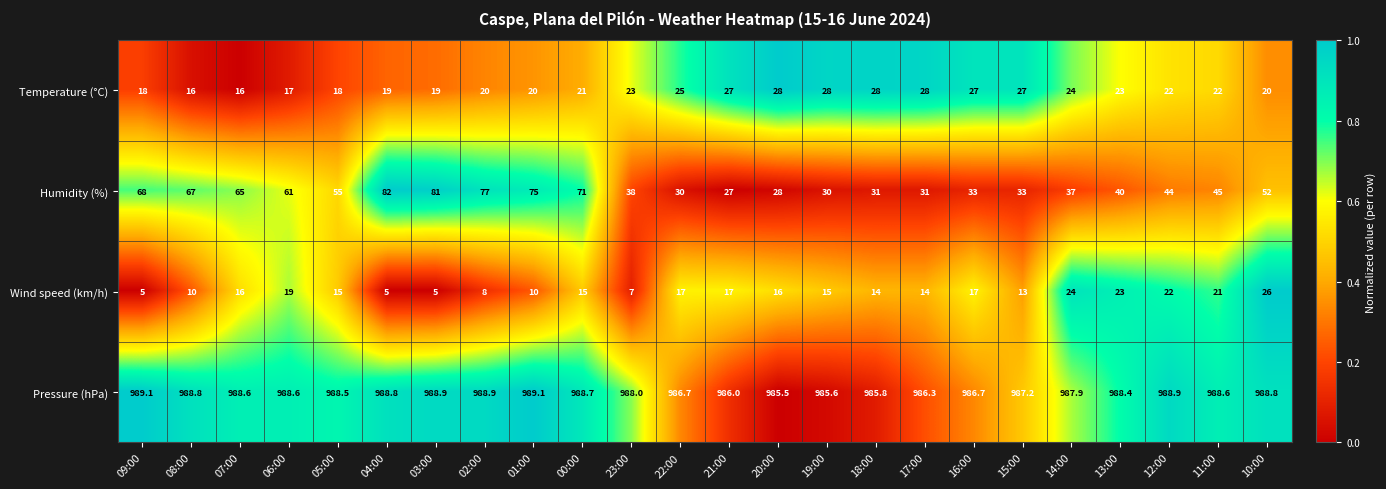

Which series has the largest total across all categories?

Pressure (hPa)